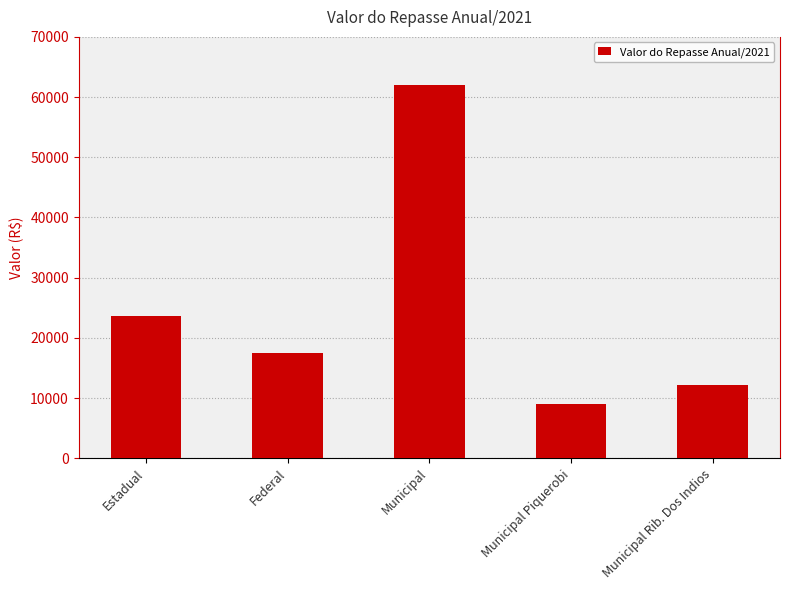

Rank the categories by value from lowest to highest.

Municipal Piquerobi, Municipal Rib. Dos Indios, Federal, Estadual, Municipal